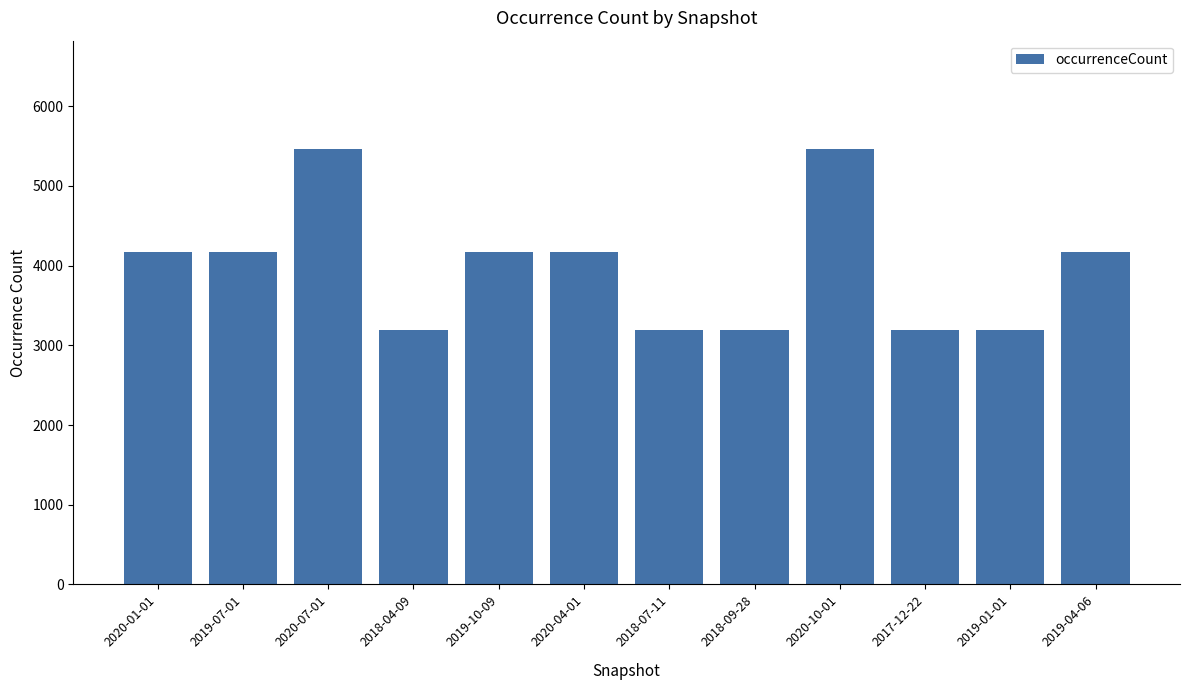

Does the chart contain stacked bars?

No